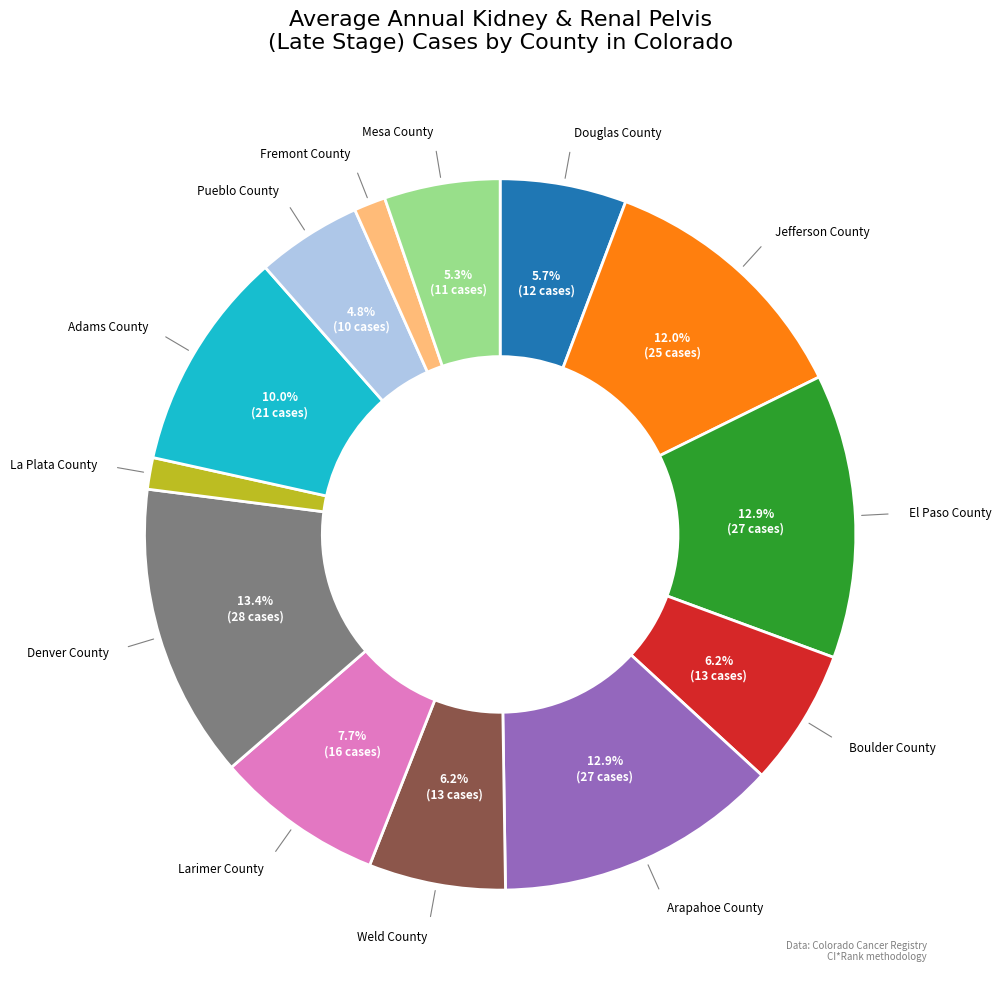

How many segments does this pie chart have?

13